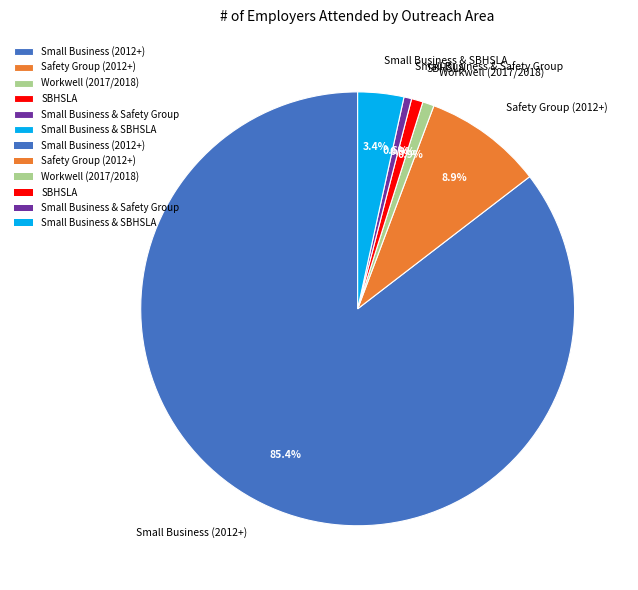

Which slice represents more than half of the pie?

Small Business (2012+)